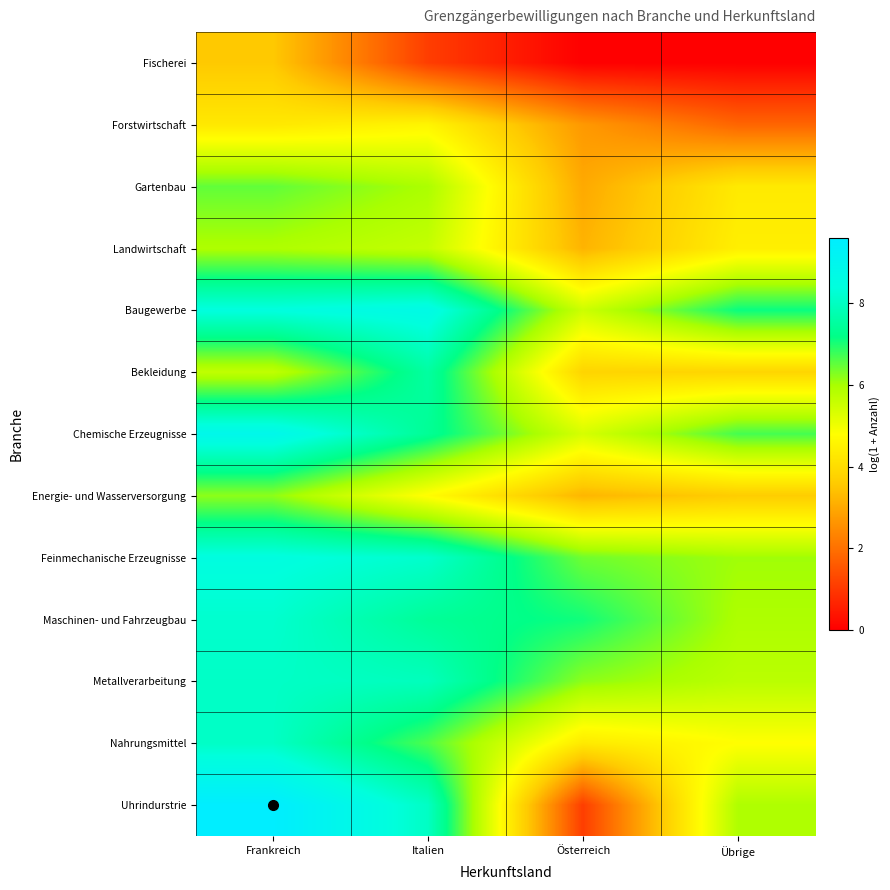

Which series changed the most between Österreich and Übrige?

Uhrindurstrie